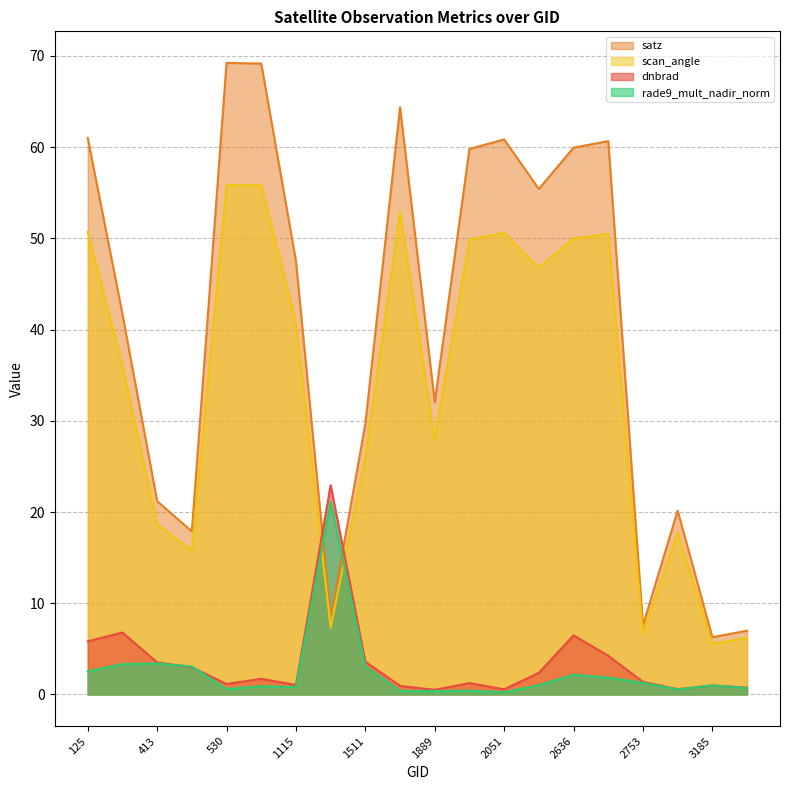

True or false: satz and scan_angle cross at least once.

False